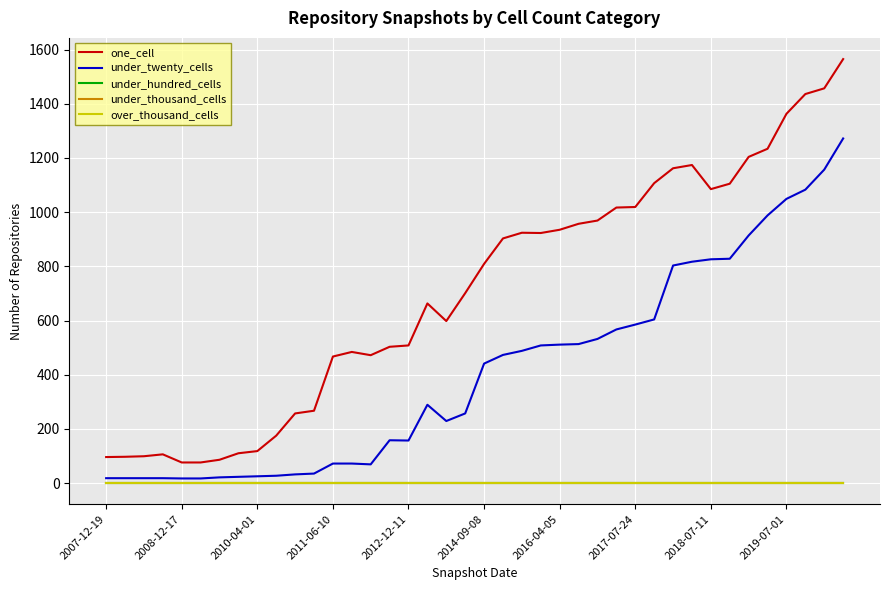

Where does the one_cell series first go above 809?

21